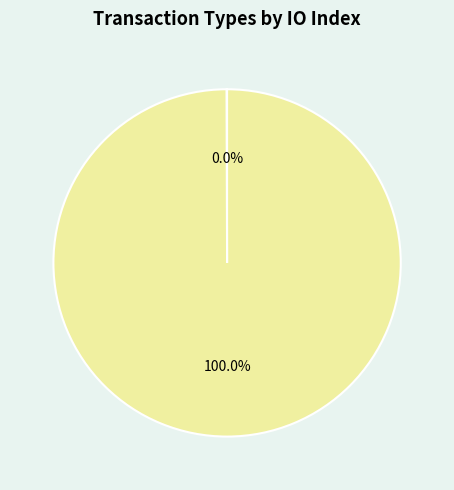

Which category has the biggest portion of the pie?

Vote (io_index=2)